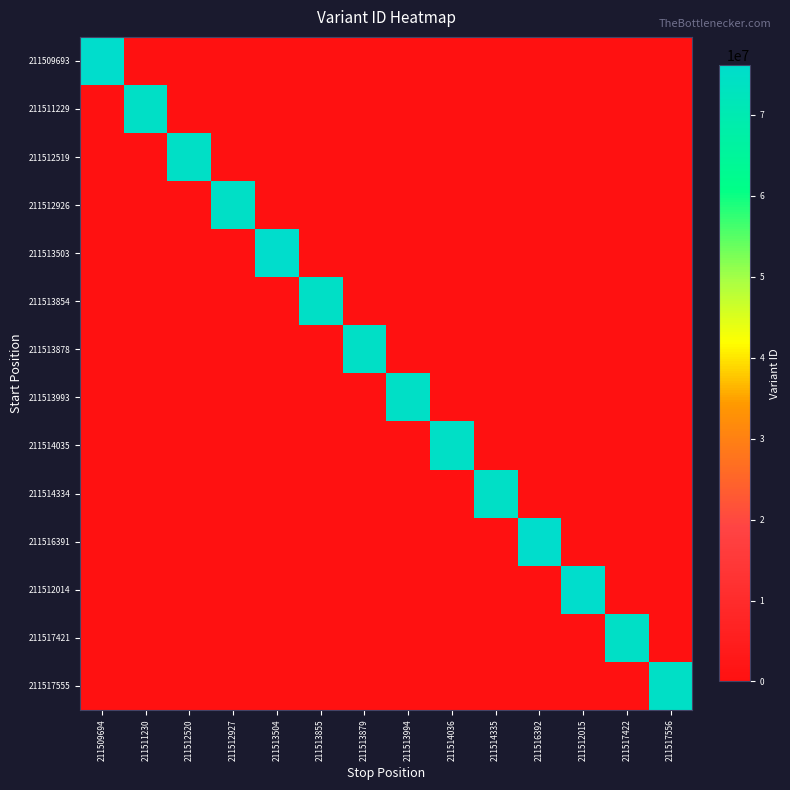

Which category has the lowest value across all series?

211511230